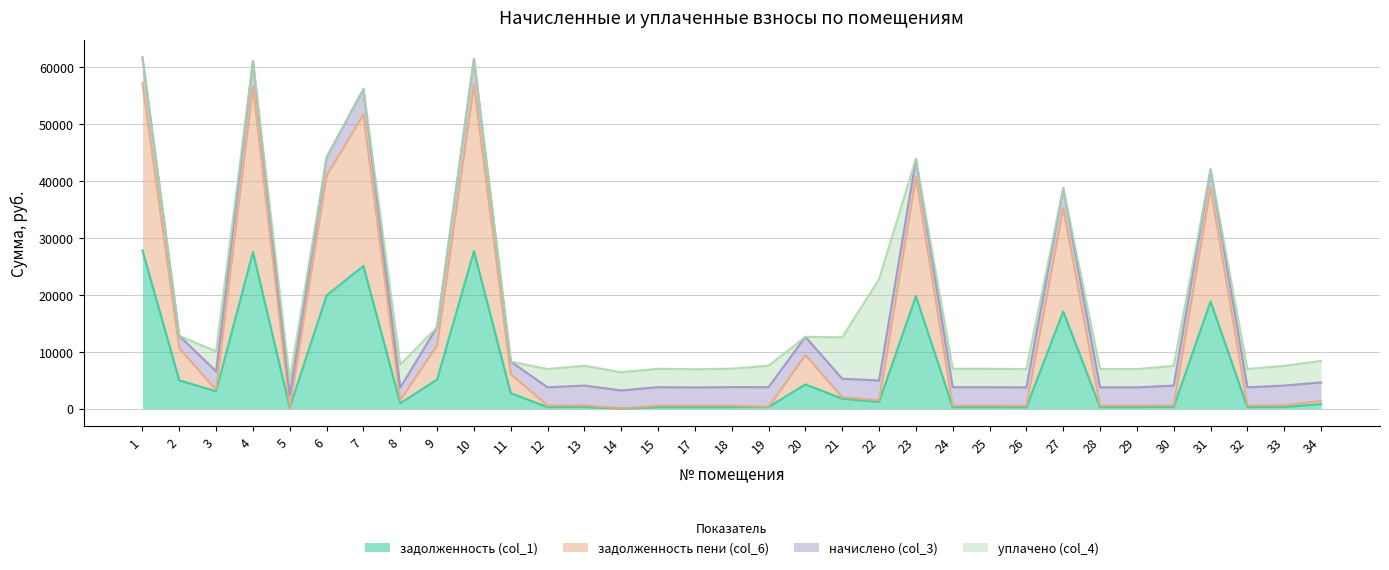

What is the highest value of the задолженность (col_1) series?

27801.8